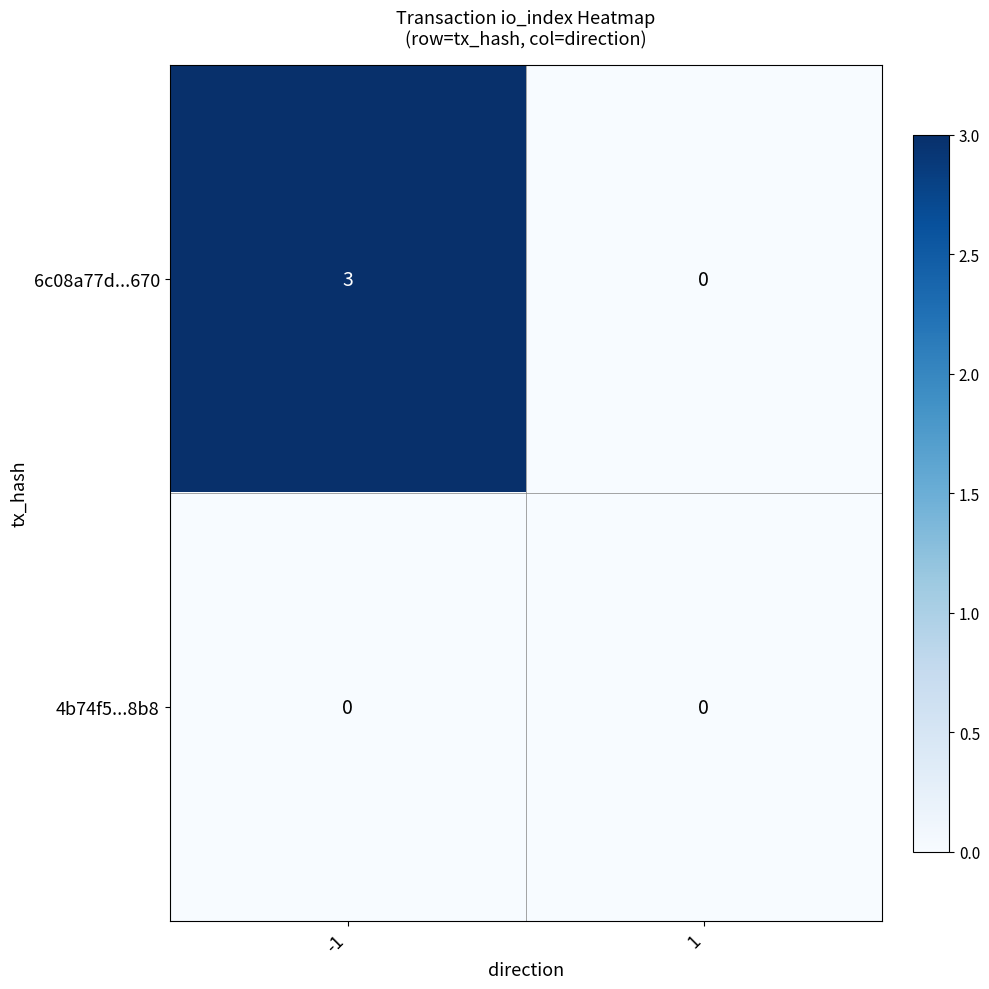

What is the total value across all series at -1?

3